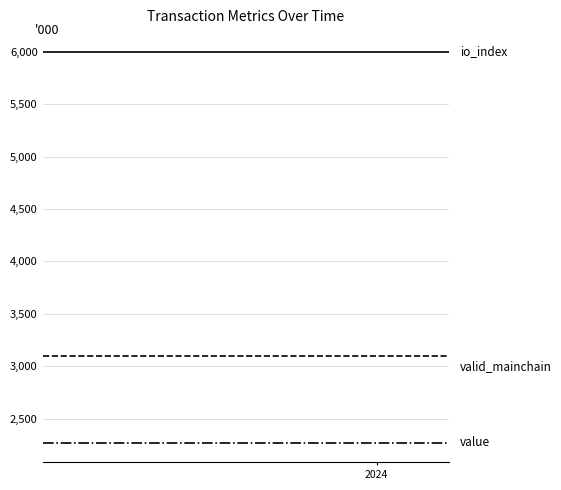

What is the greatest value displayed?

6000.0